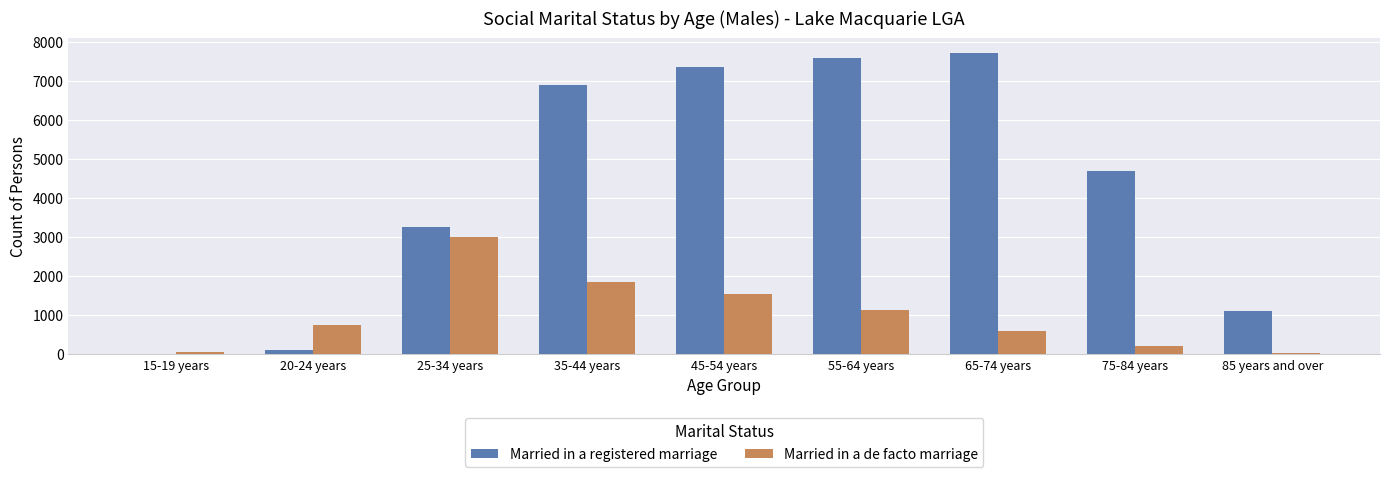

What is the sum of all Married in a de facto marriage values?

9135